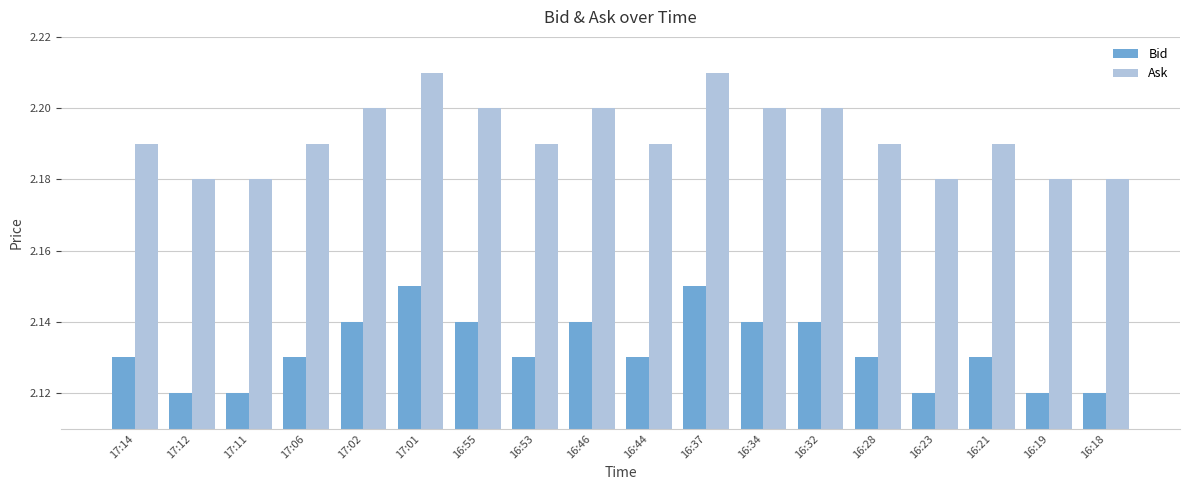

At 16:18, list the series in order from largest to smallest.

Ask, Bid